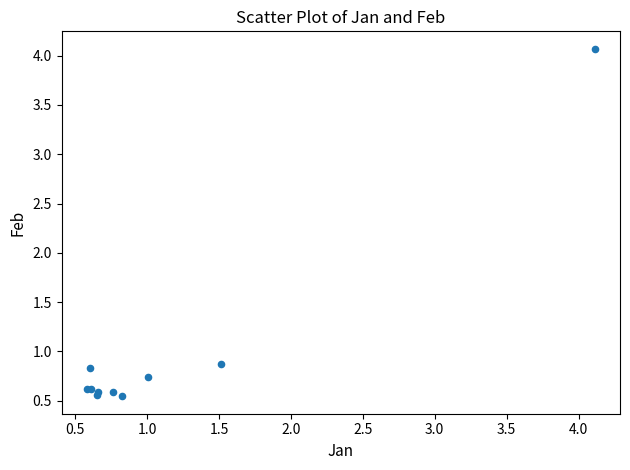

What Y value in the scatter plot is closest to 2?

0.9